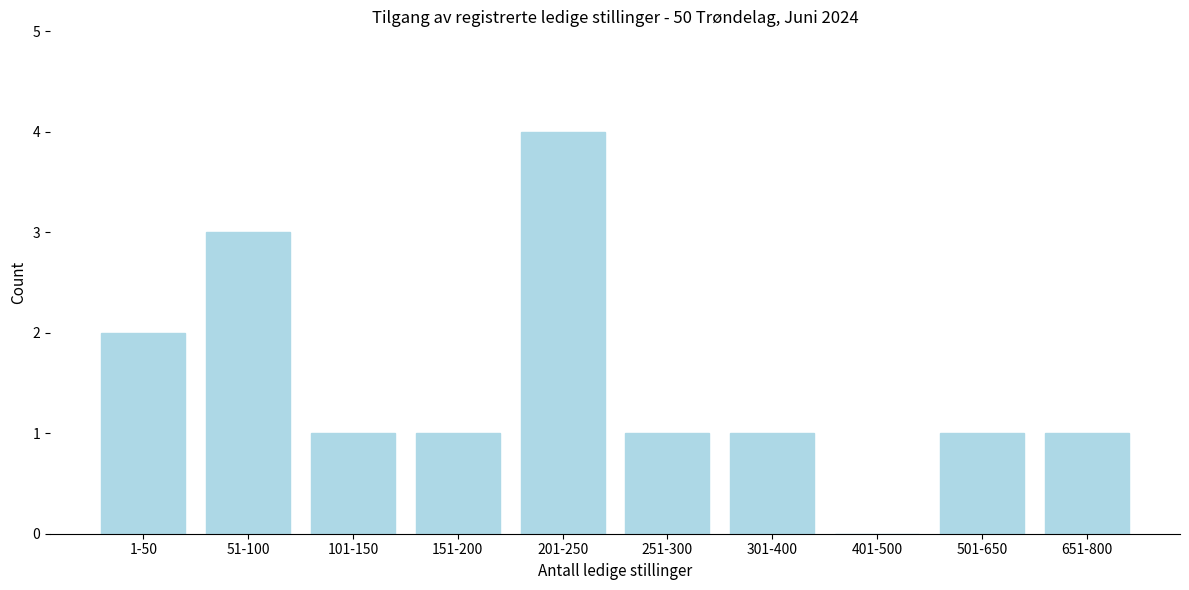

Is it true that the value at 651-800 is 2?

False